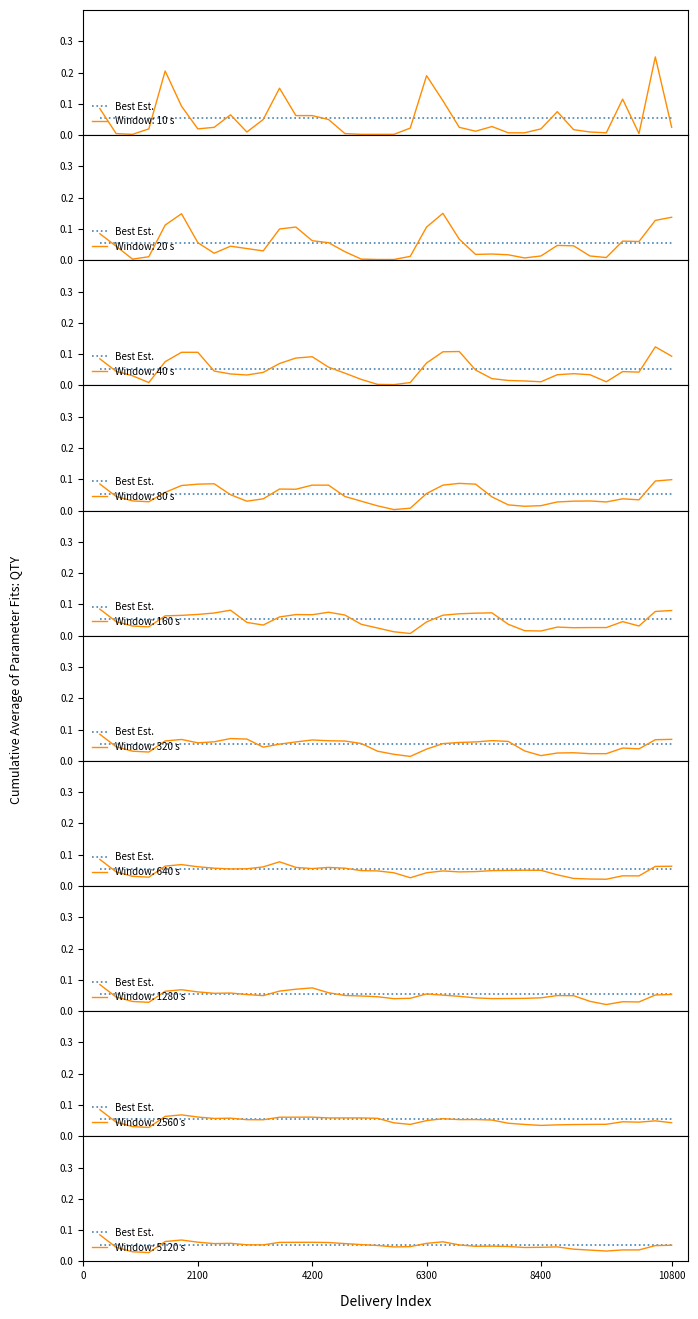

How many interior local valleys (lower than both neighbors) does the data have?

6